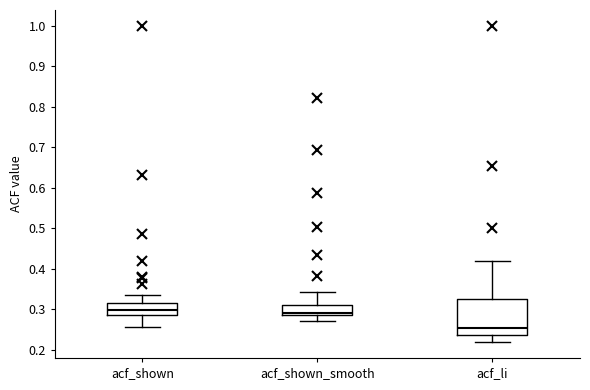

Reading left to right, read every box against the y-axis: the position of its median line, the range the box covers, and the ends of its whiskers. The values are not printed on the chart, so give them approximately, as read against the axis.

acf_shown: median 0.30, box 0.29 to 0.32, whiskers 0.26 to 0.34
acf_shown_smooth: median 0.29 (just above the box's lower edge), box 0.29 to 0.31, whiskers 0.27 to 0.34
acf_li: median 0.25, box 0.24 to 0.33, whiskers 0.22 to 0.42